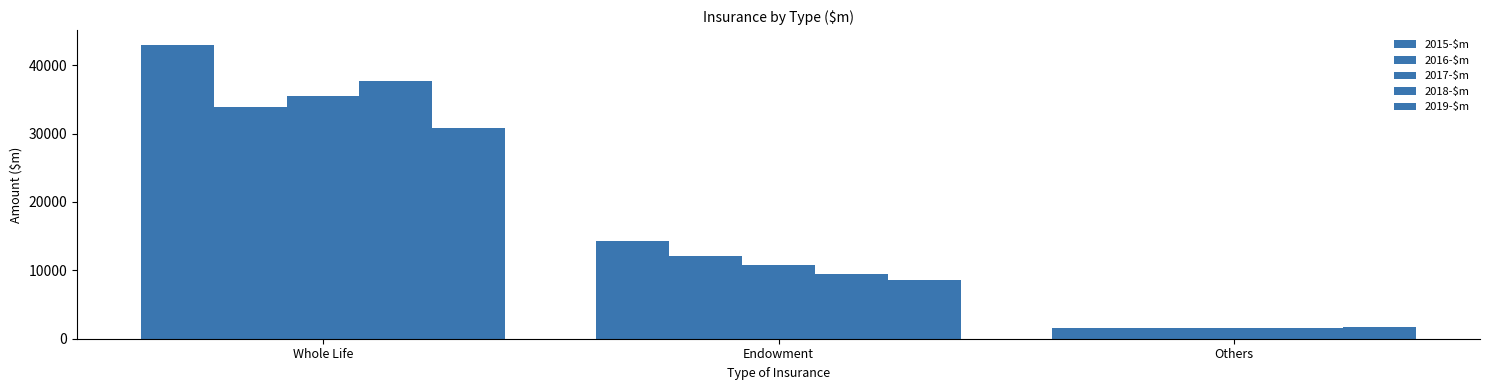

Rank the series by their maximum value, from lowest to highest.

2019-$m, 2016-$m, 2017-$m, 2018-$m, 2015-$m